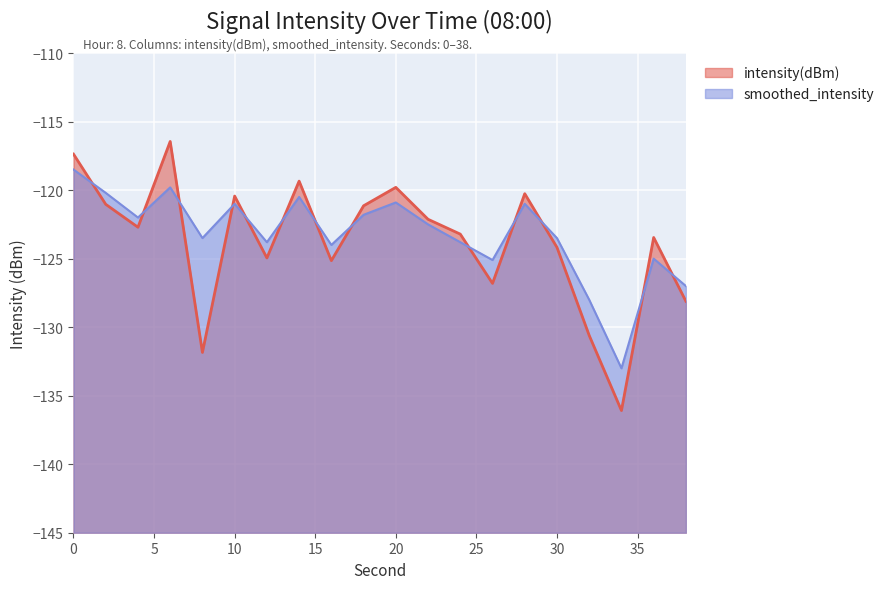

Between which two adjacent categories do smoothed_intensity and intensity(dBm) first intersect?

0 and 2